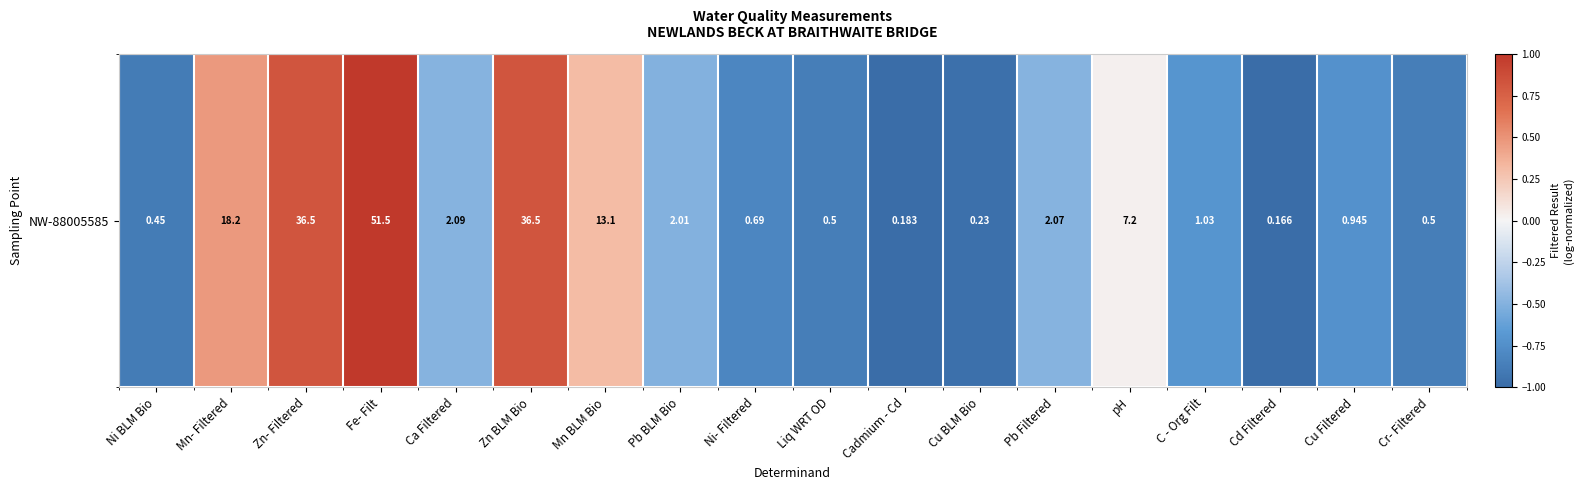

The chart shows a value of -0.5 at Ca Filtered. True or false?

True